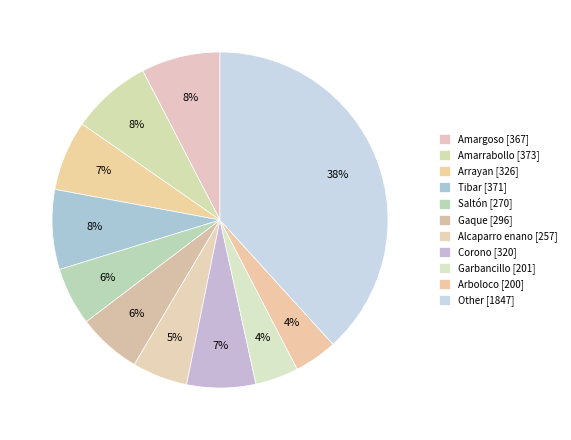

What is the change in value from Tibar to Saltón?

-101